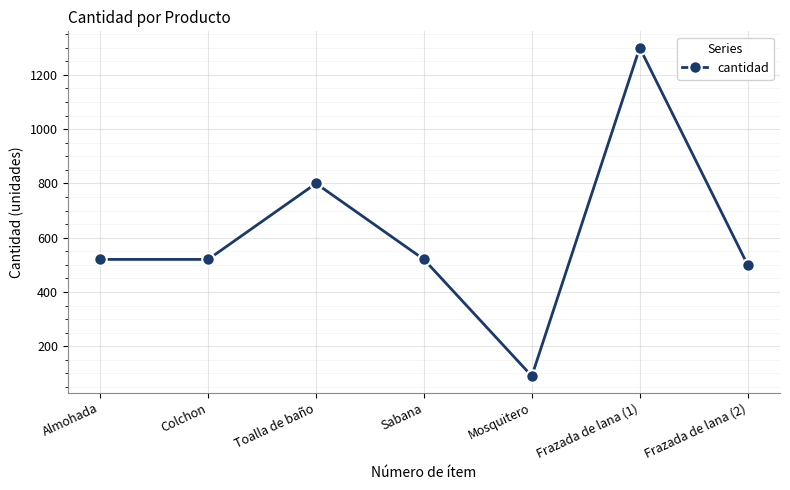

Reading right to left, what are all the values shown in this chart?

500	1300	90	520	800	520	520